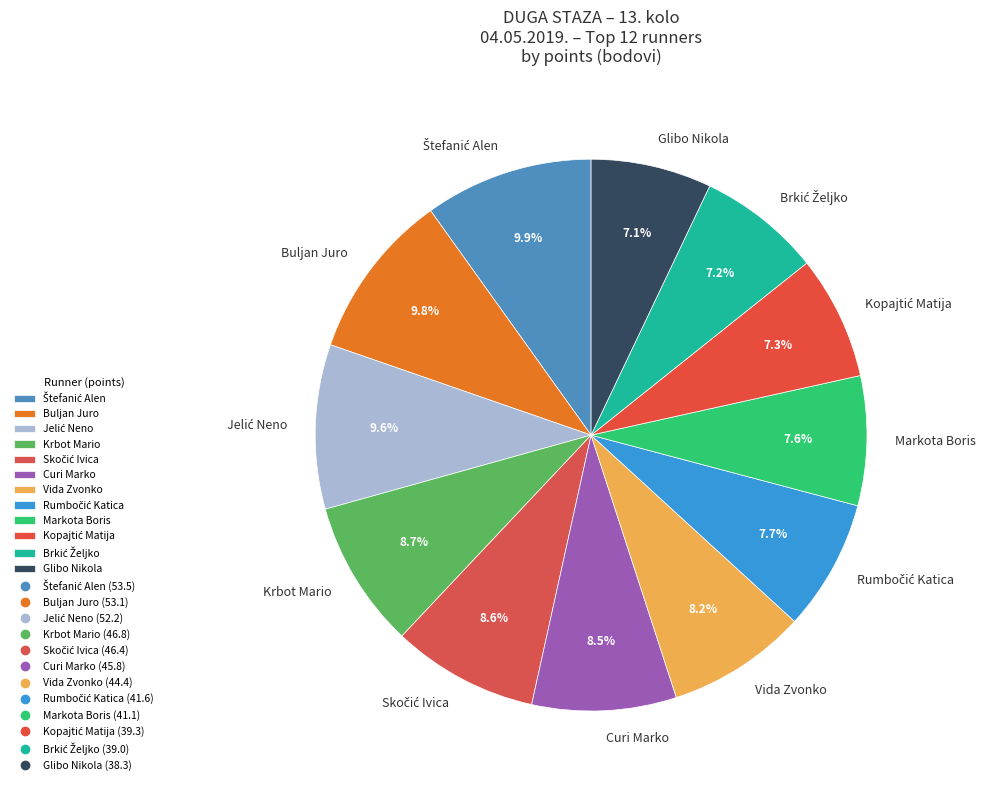

How many slices are in this pie chart?

12